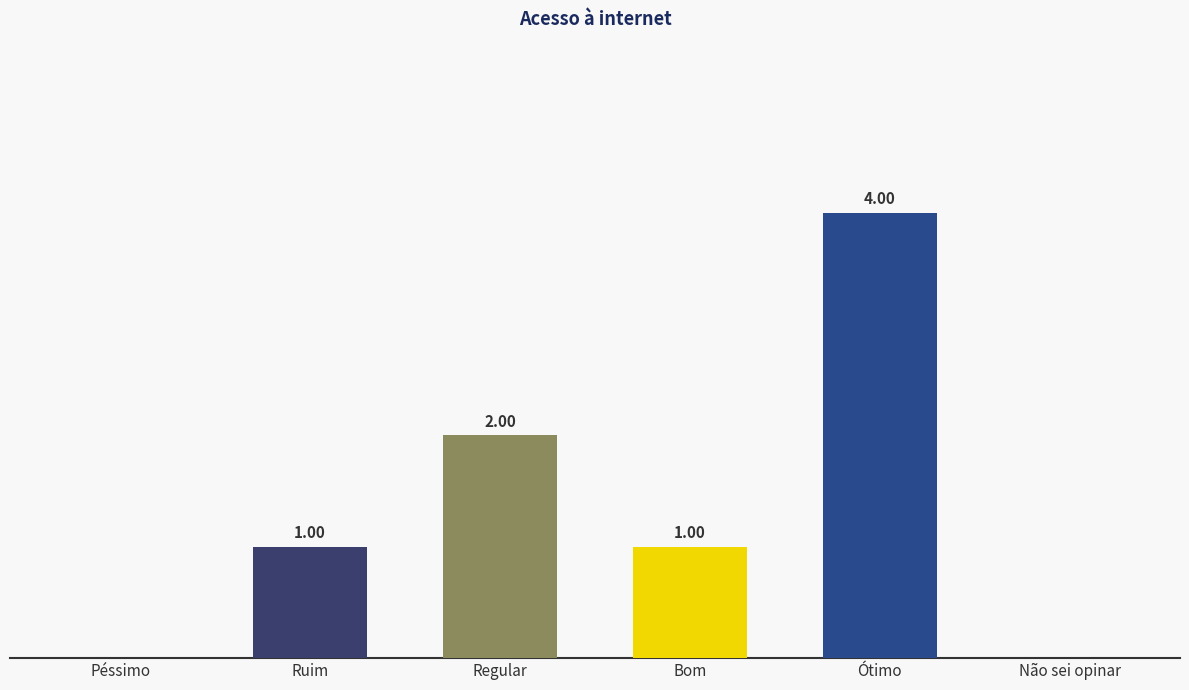

Which label corresponds to the largest value in the chart?

Ótimo